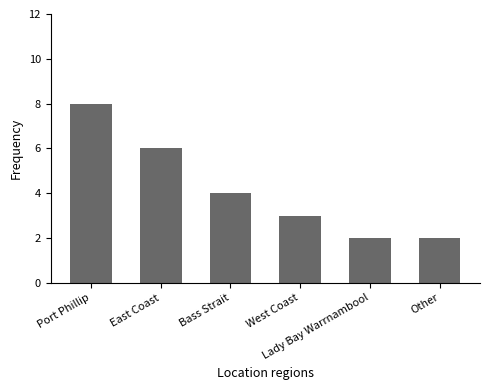

Count the number of categories in the chart.

6